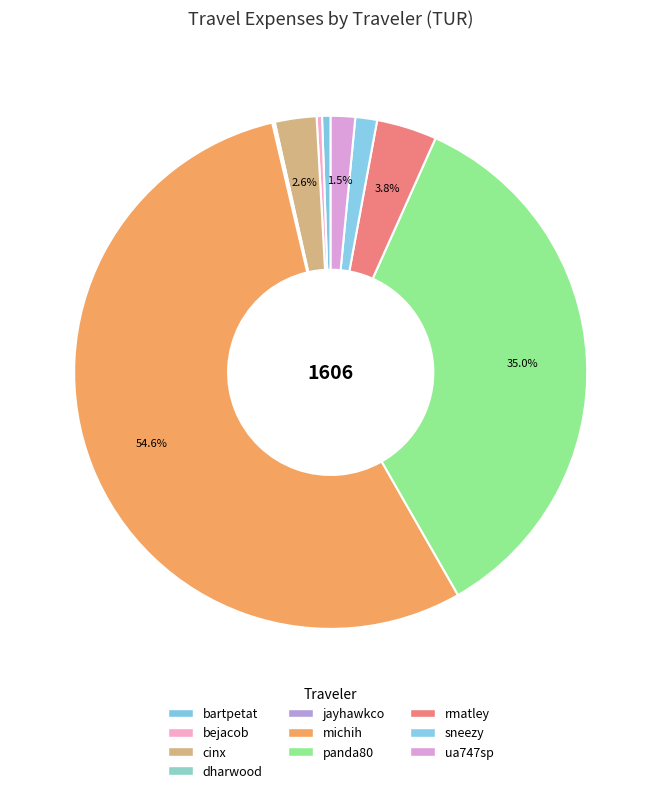

Count the number of slices in the pie.

10